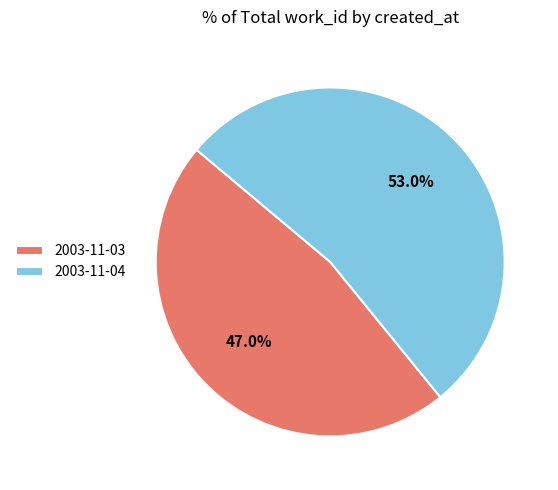

Rank the categories by value from highest to lowest.

2003-11-04, 2003-11-03